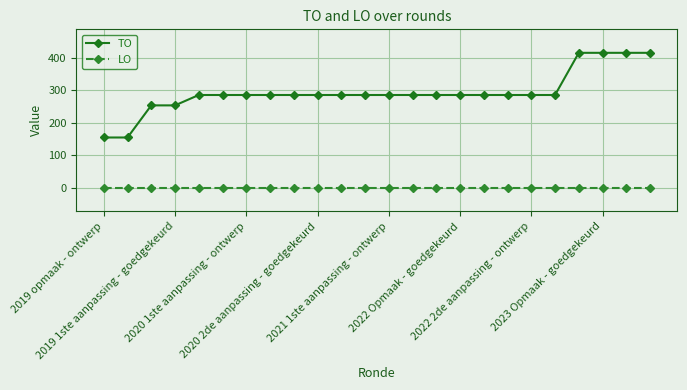

What are all the series names shown in the legend?

TO, LO